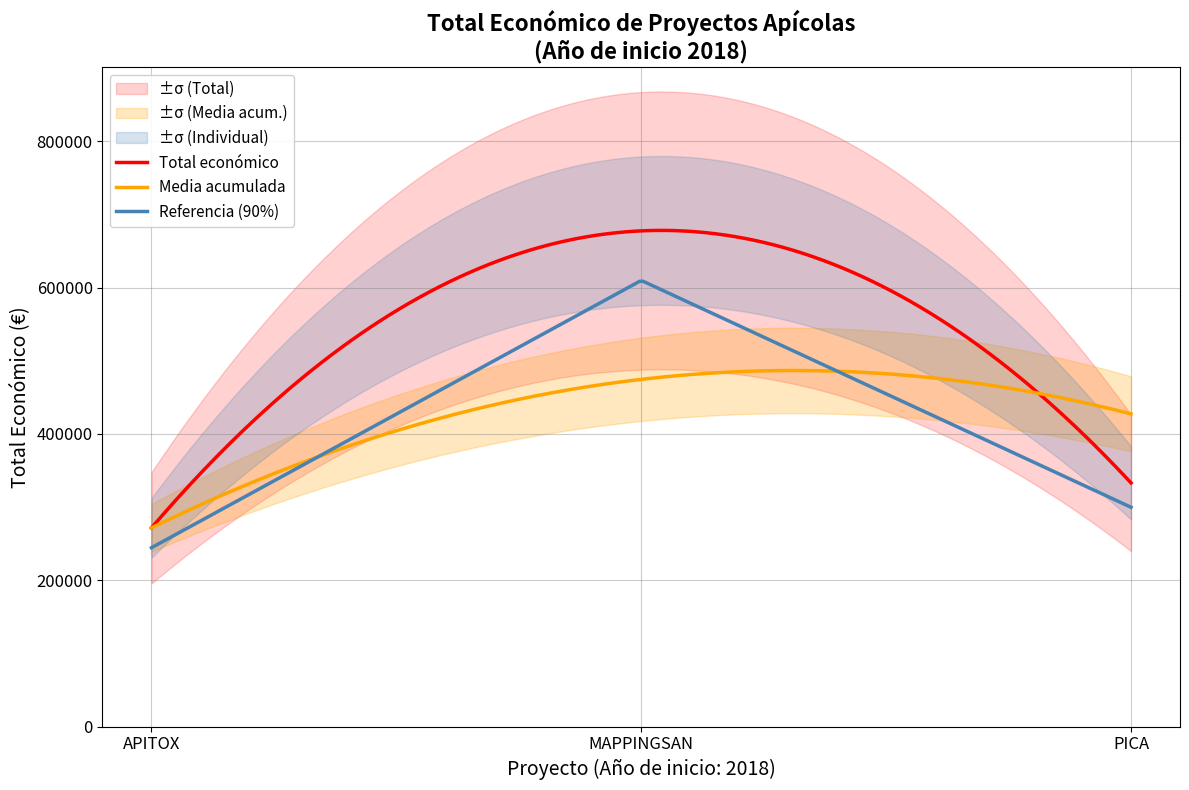

What is the highest value of the Total económico series?

678051.7